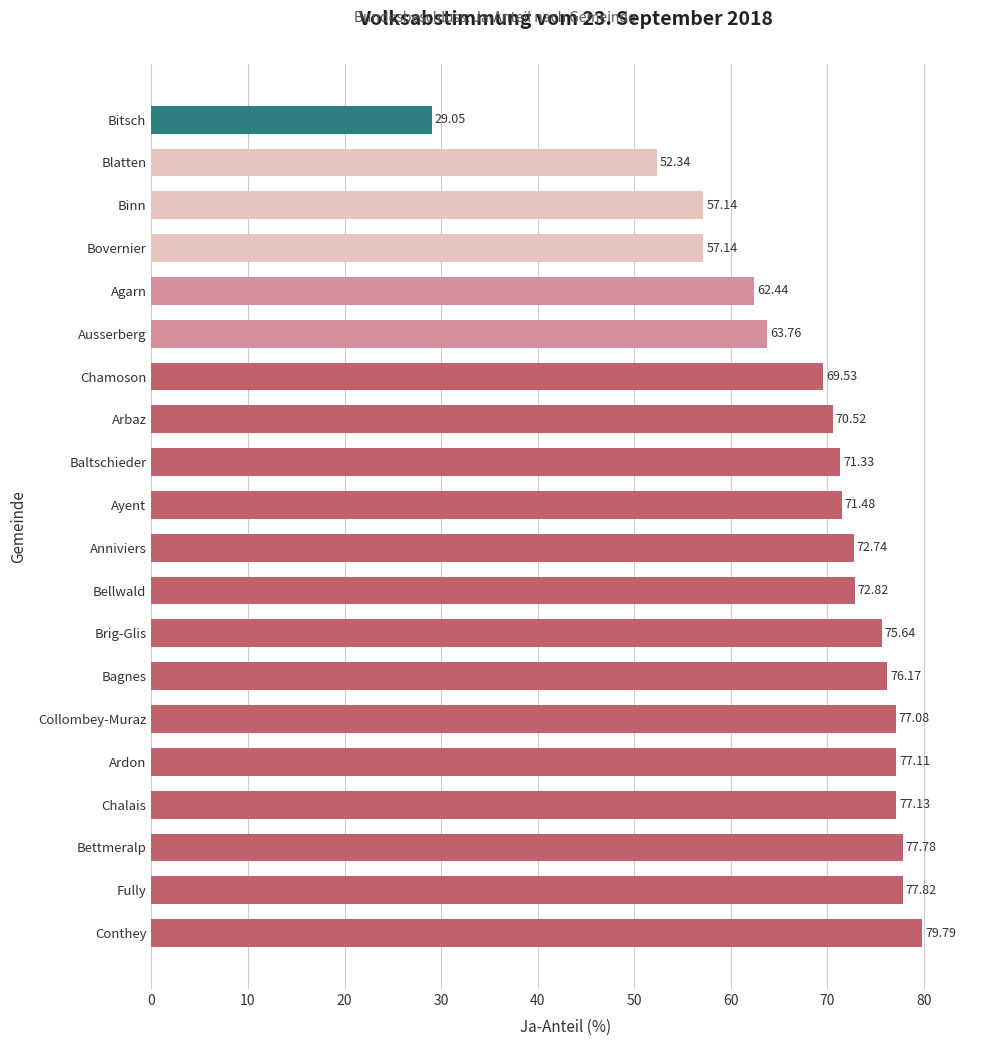

At which label is the value closest to 54?

Blatten